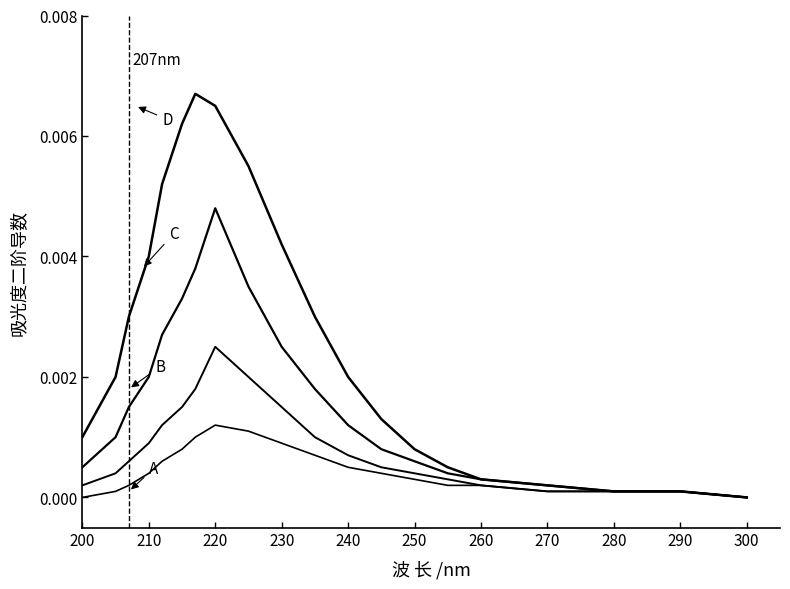

Count the number of data series in this chart.

4